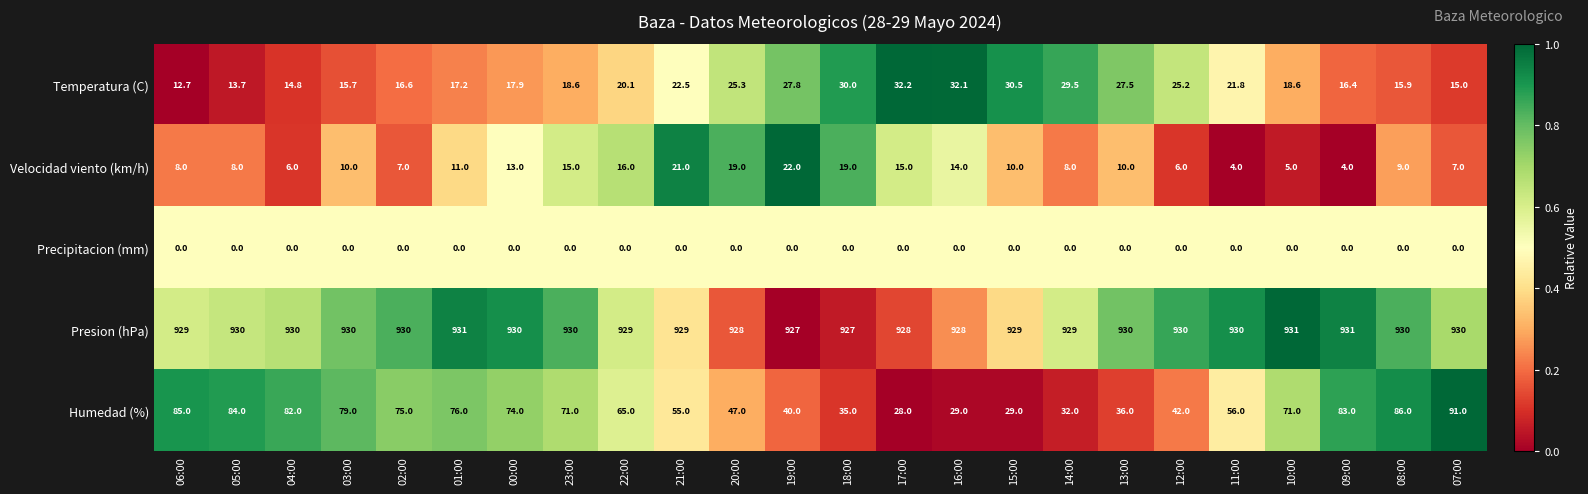

At how many categories does at least one series exceed 0?

24